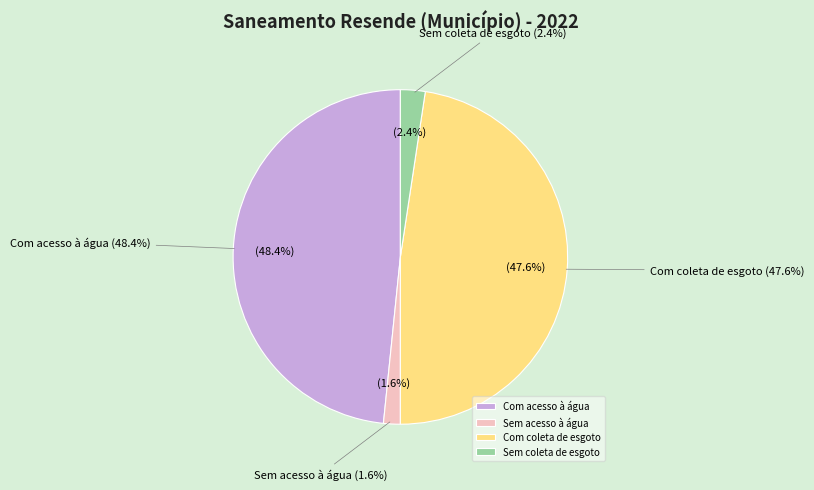

Count the number of slices in the pie.

6